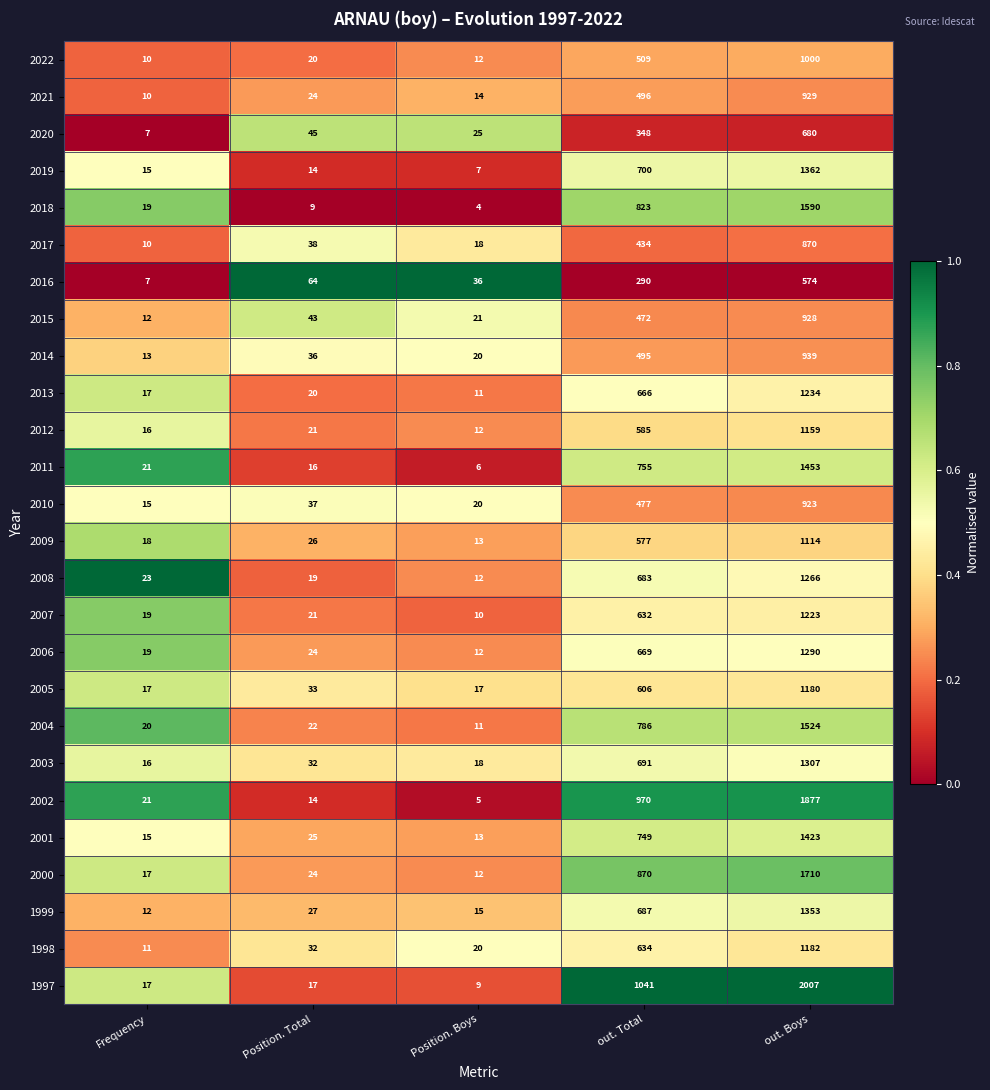

Which series has the largest range (max minus min)?

1997